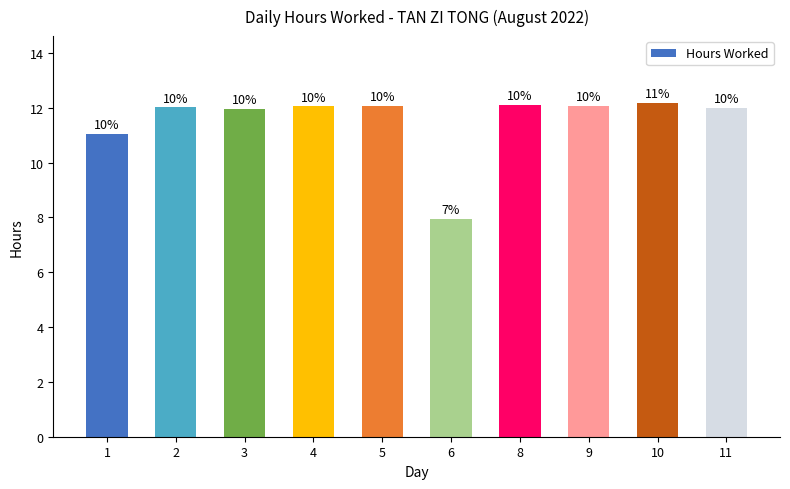

Is it true that the value at 9 is 12.1?

True